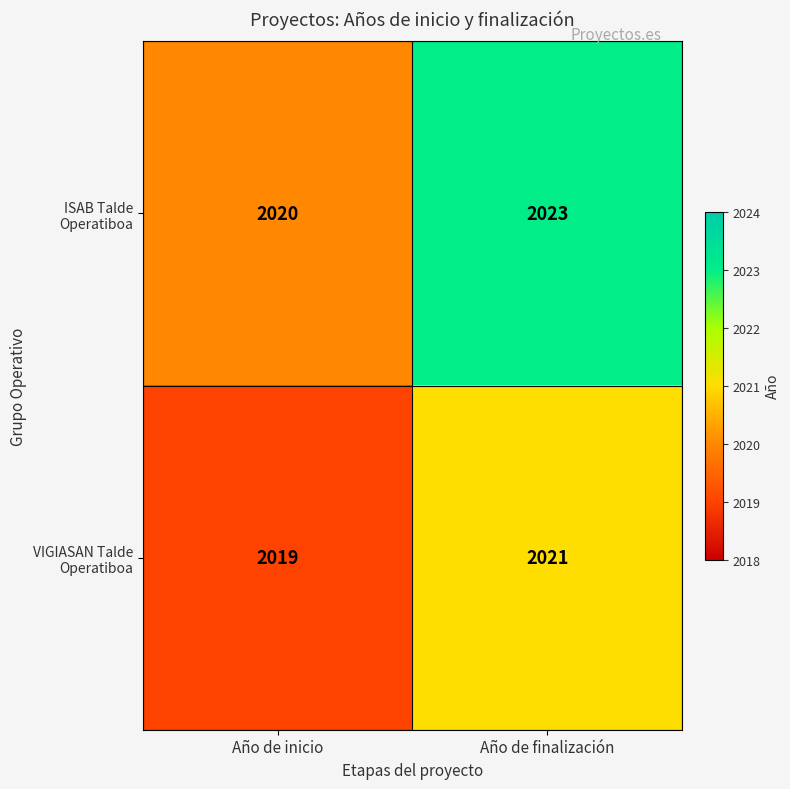

What is the total value across all series at Año de finalización?

4044